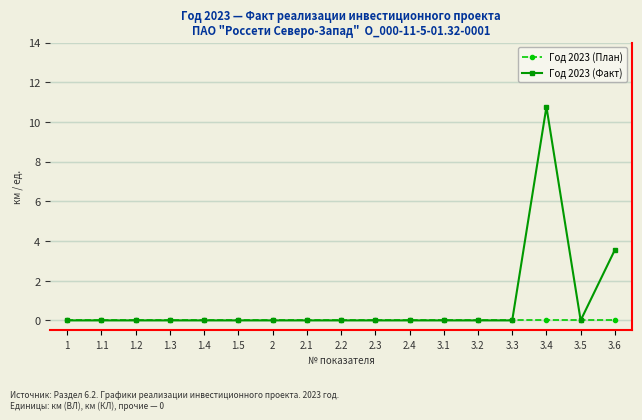

What are all the series names shown in the legend?

Год 2023 (План), Год 2023 (Факт)